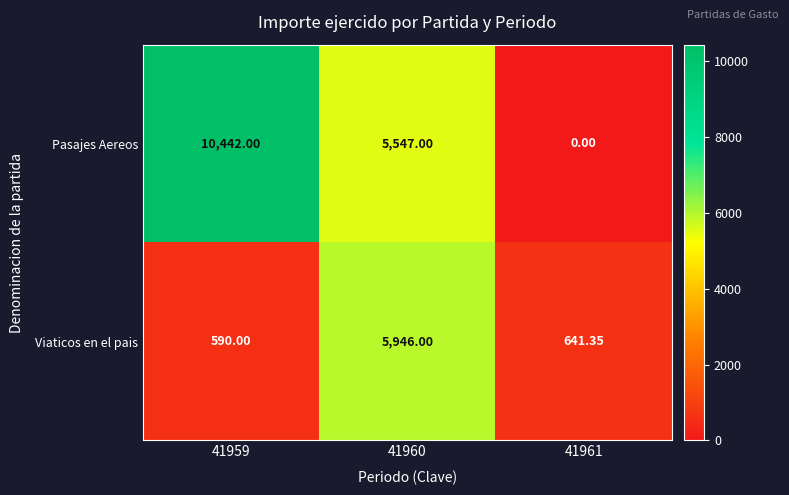

What is the total value across all series at 41960?

11493.0